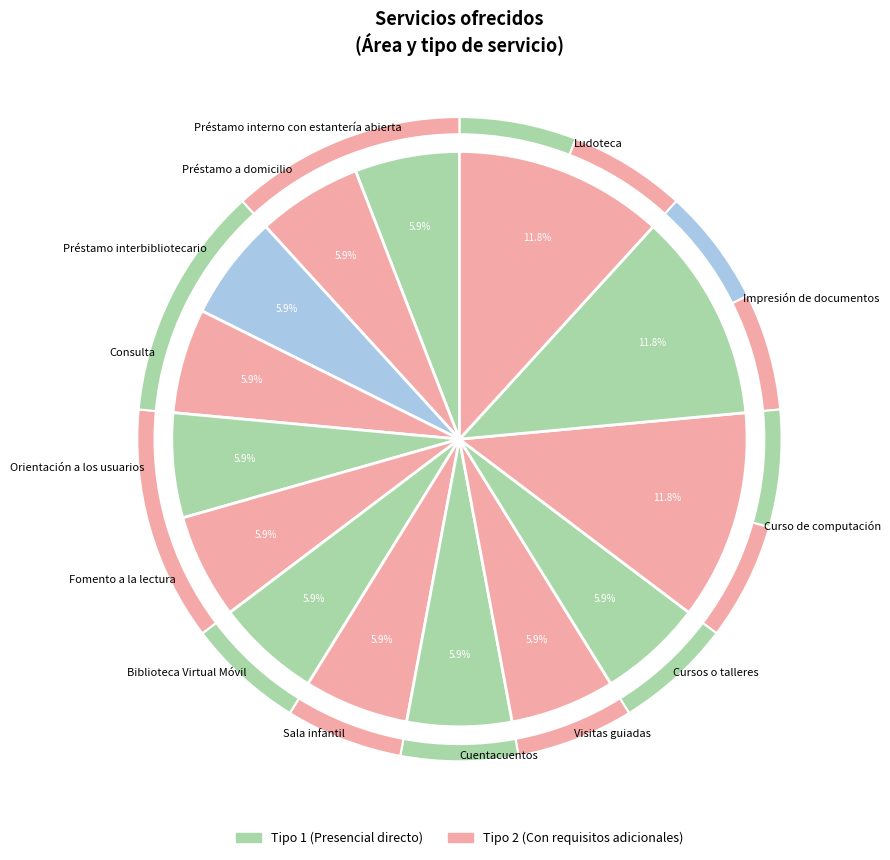

Rank the categories by value from lowest to highest.

Préstamo interno con estantería abierta, Préstamo a domicilio, Préstamo interbibliotecario, Consulta, Orientación a los usuarios, Fomento a la lectura, Biblioteca Virtual Móvil, Sala infantil, Cuentacuentos, Visitas guiadas, Cursos o talleres, Curso de computación, Impresión de documentos, Ludoteca